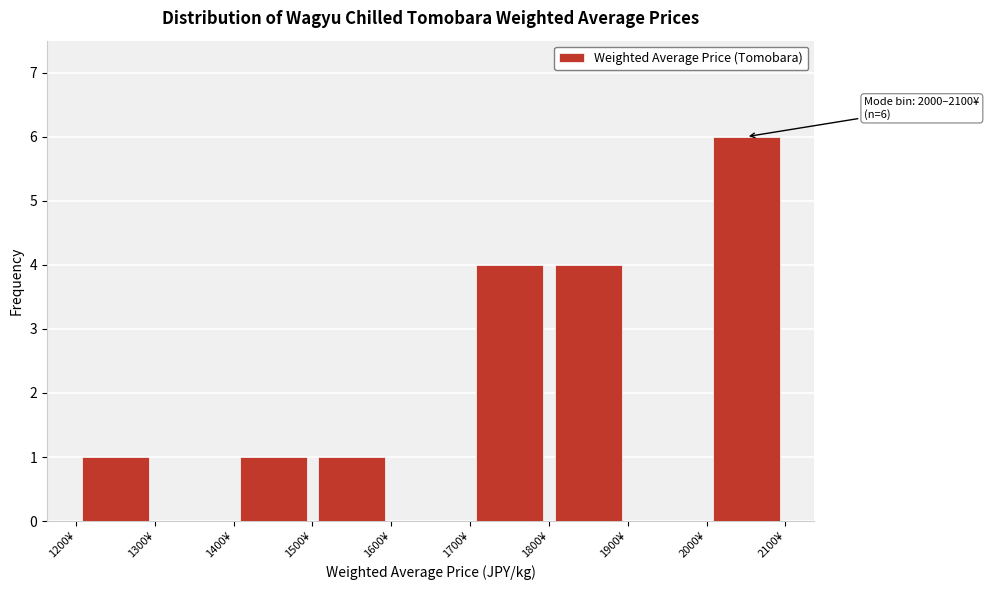

Over which range of the x-axis is the bar tallest?

2000 to 2100